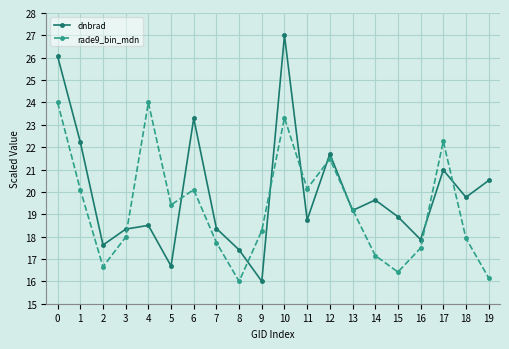

In rade9_bin_mdn, how many points are higher than both neighbors (excluding endpoints)?

5